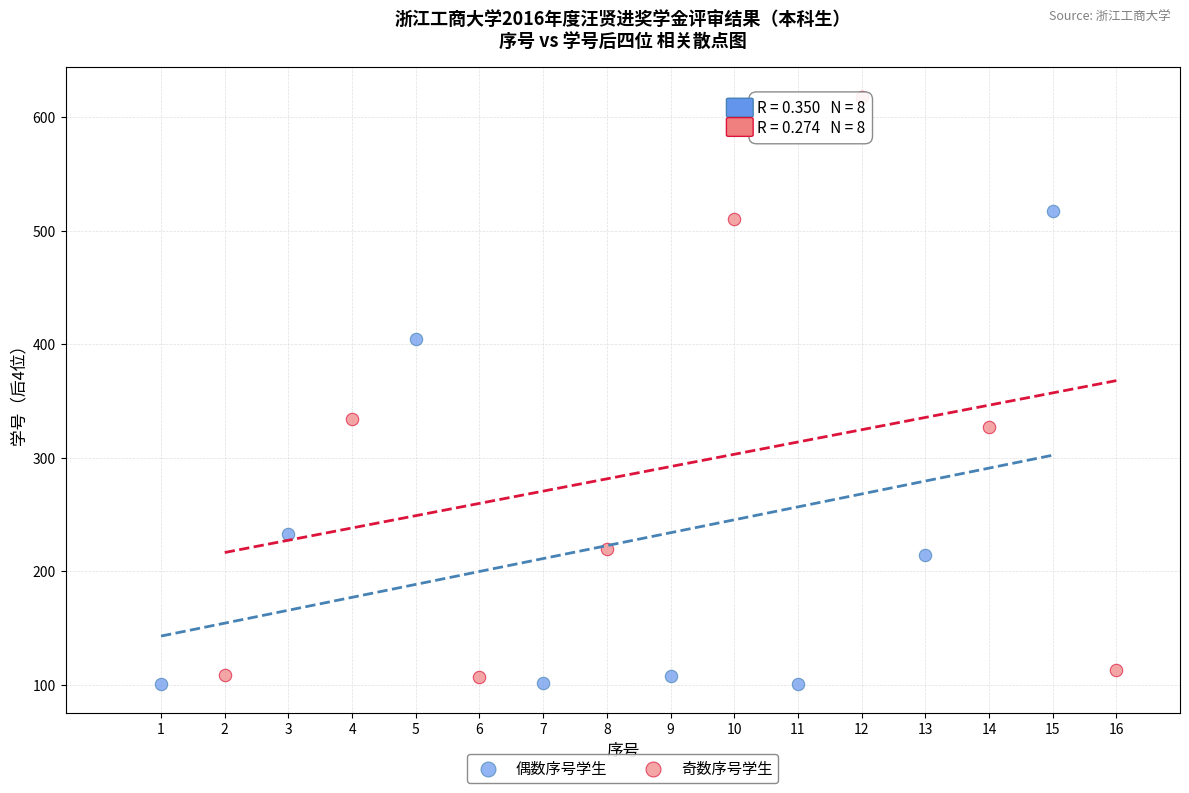

Which series contains the highest Y value?

奇数序号学生